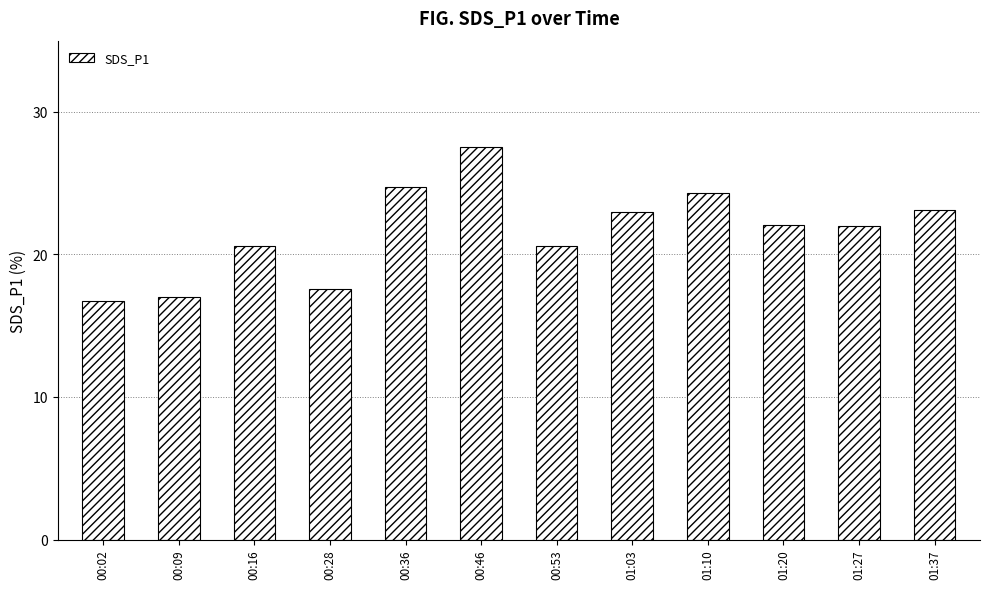

The value at 00:46 is 27.5. True or false?

True